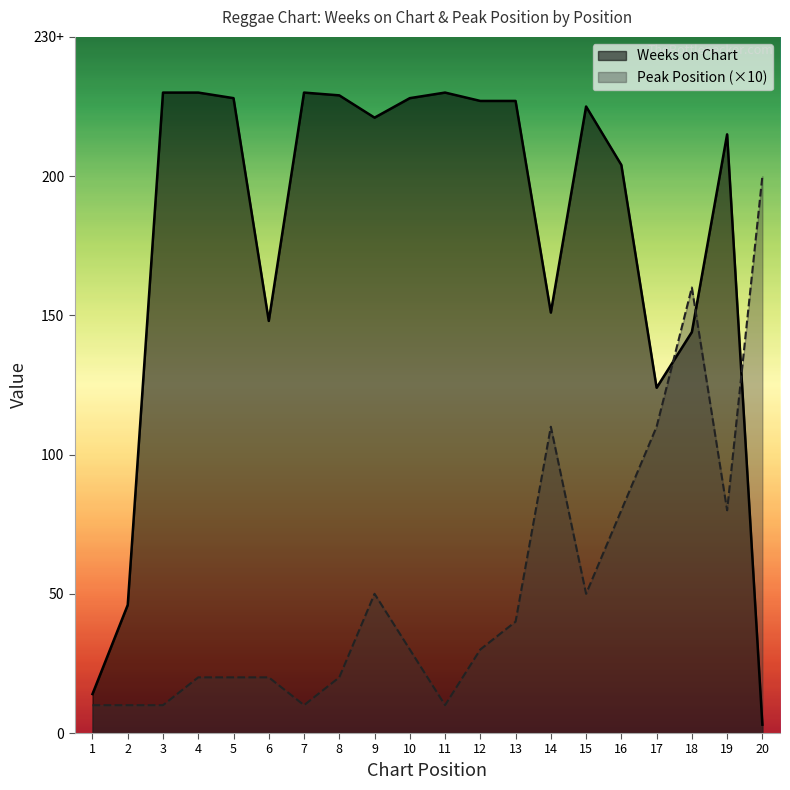

The Weeks on Chart series shows 134 at 10. True or false?

False